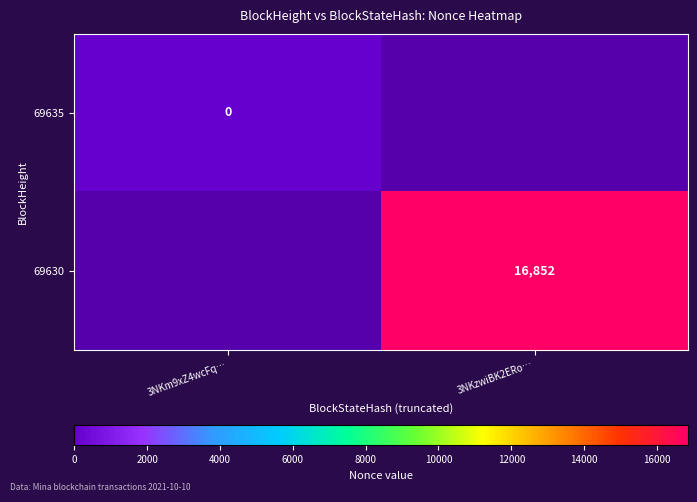

What is the greatest value displayed?

16852.0